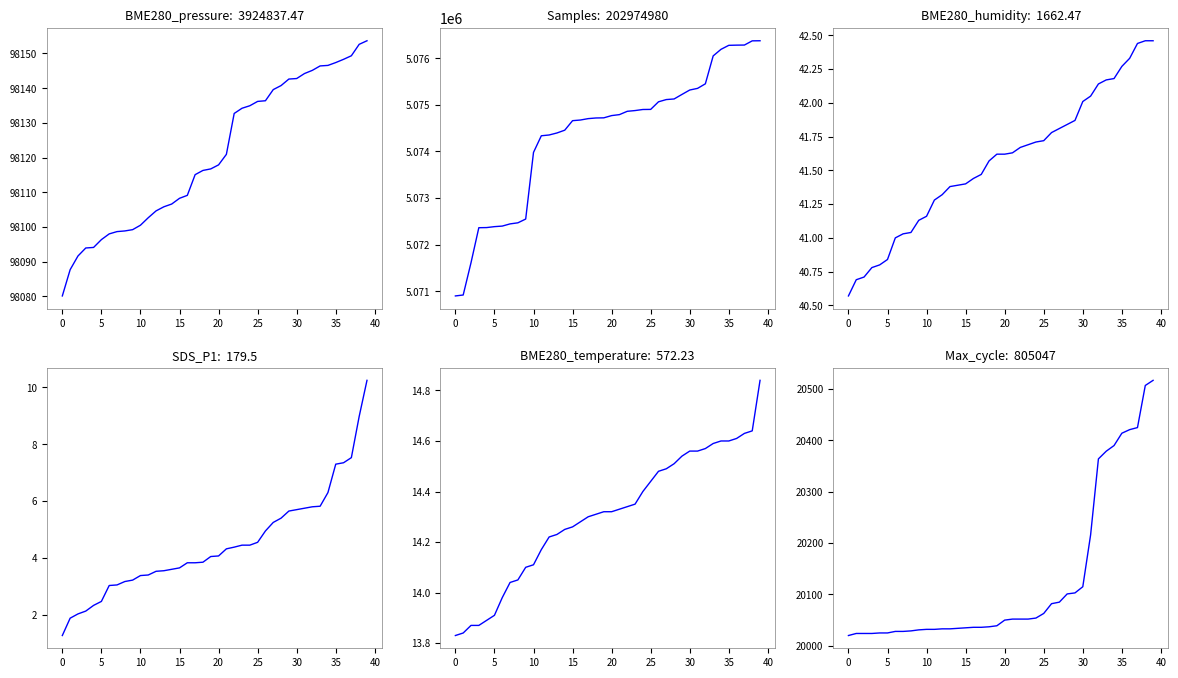

What is the difference between the maximum and second lowest values in the SDS_P1 series?

8.4